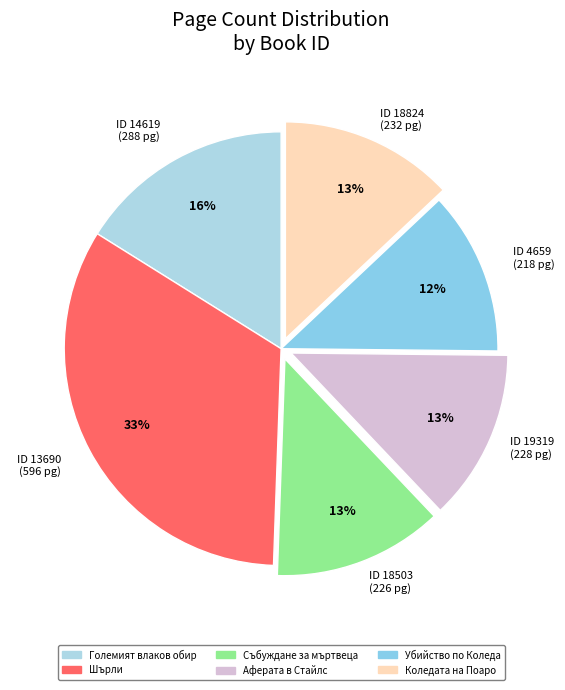

How many slices are in this pie chart?

6